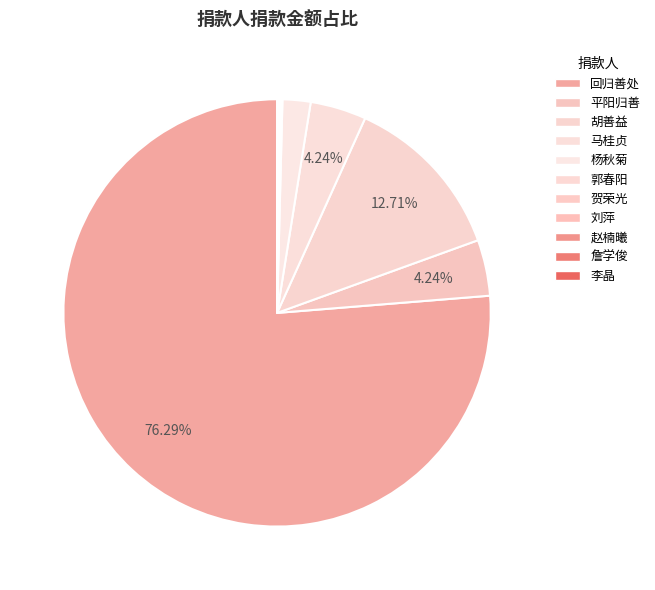

The 詹学俊 slice represents 0% of the pie. True or false?

True